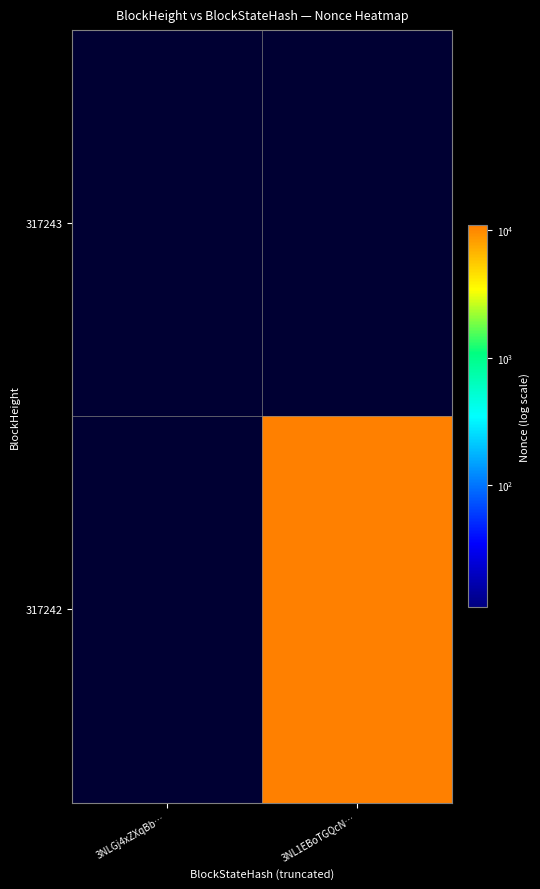

Reading left to right, extract all data points from this chart.

317243: 3NLGj4xZXqBb…=0	3NL1EBoTGQcN…=0
317242: 3NLGj4xZXqBb…=0	3NL1EBoTGQcN…=10927